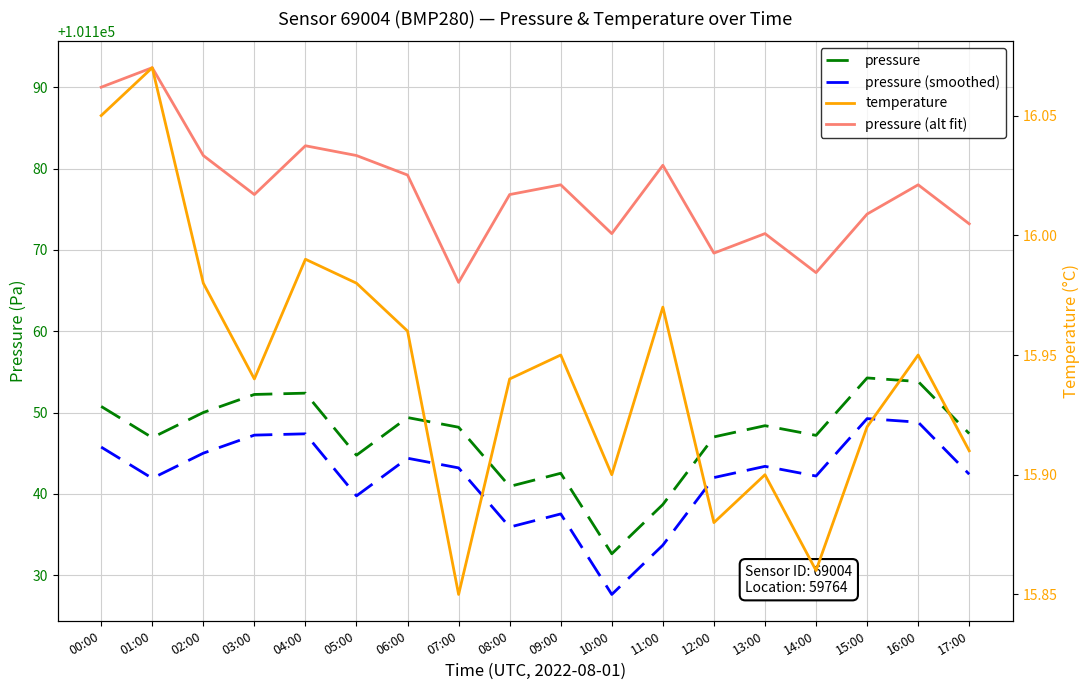

What is the total value across all series at 07:00?

303473.2